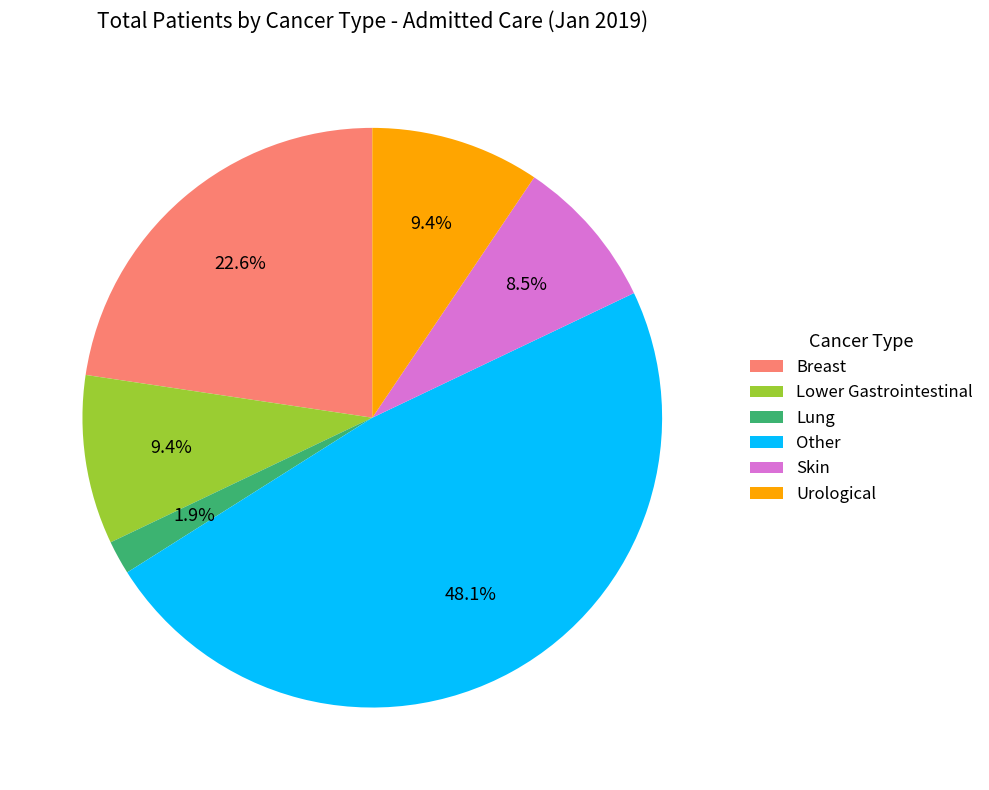

How many slices are in this pie chart?

6